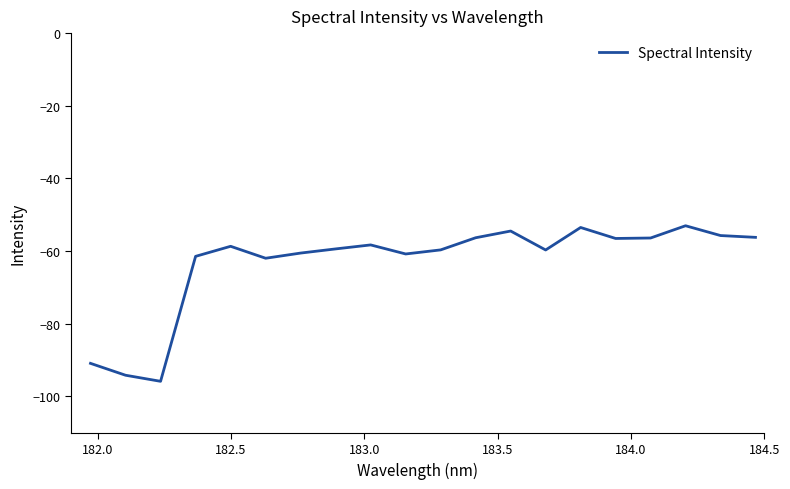

What is the minimum value shown in the chart?

-95.8